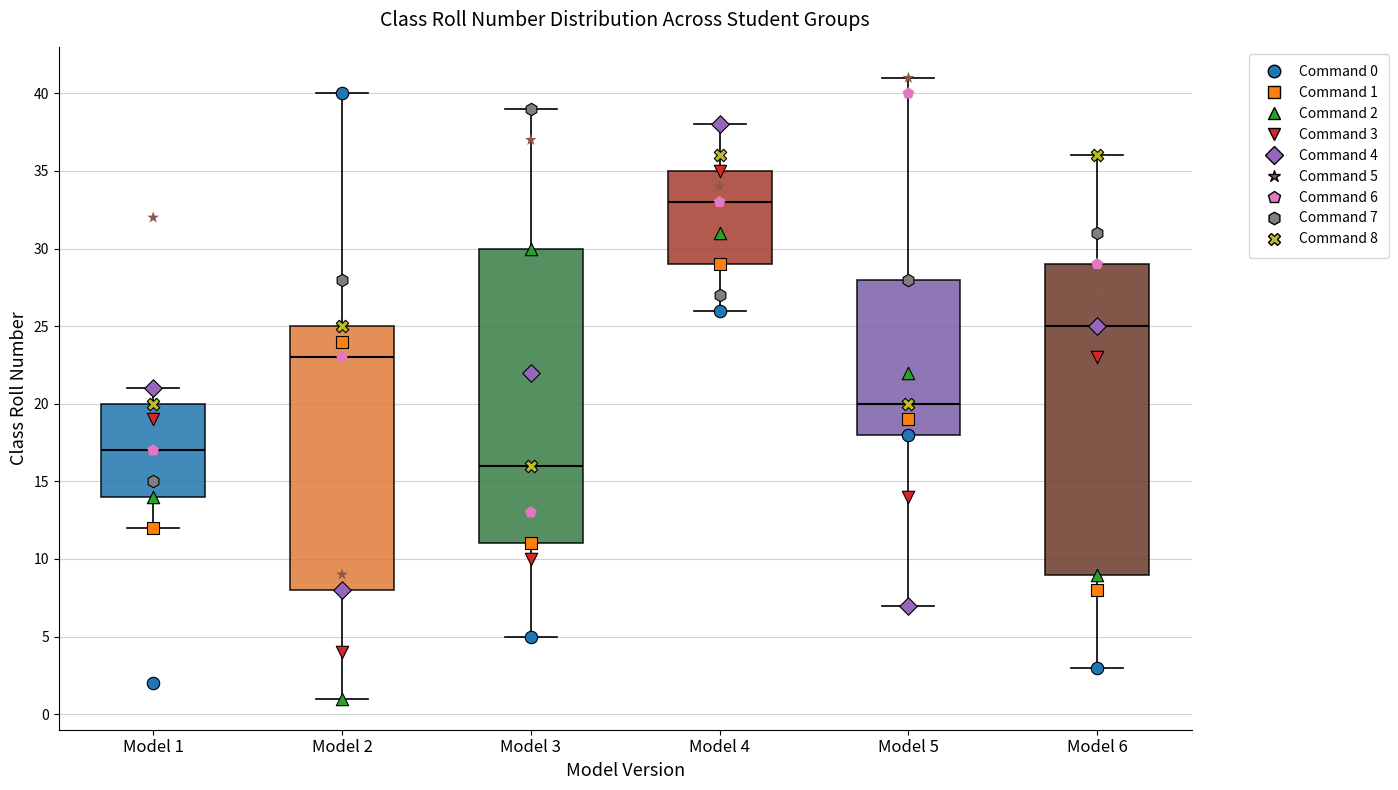

Reading left to right, read every box against the y-axis: the position of its median line, the range the box covers, and the ends of its whiskers. The values are not printed on the chart, so give them approximately, as read against the axis.

Model 1: median 17, box 14 to 20, whiskers 12 to 21
Model 2: median 23, box 8 to 25, whiskers 1 to 40
Model 3: median 16, box 11 to 30, whiskers 5 to 39
Model 4: median 33, box 29 to 35, whiskers 26 to 38
Model 5: median 20, box 18 to 28, whiskers 7 to 41
Model 6: median 25, box 9 to 29, whiskers 3 to 36